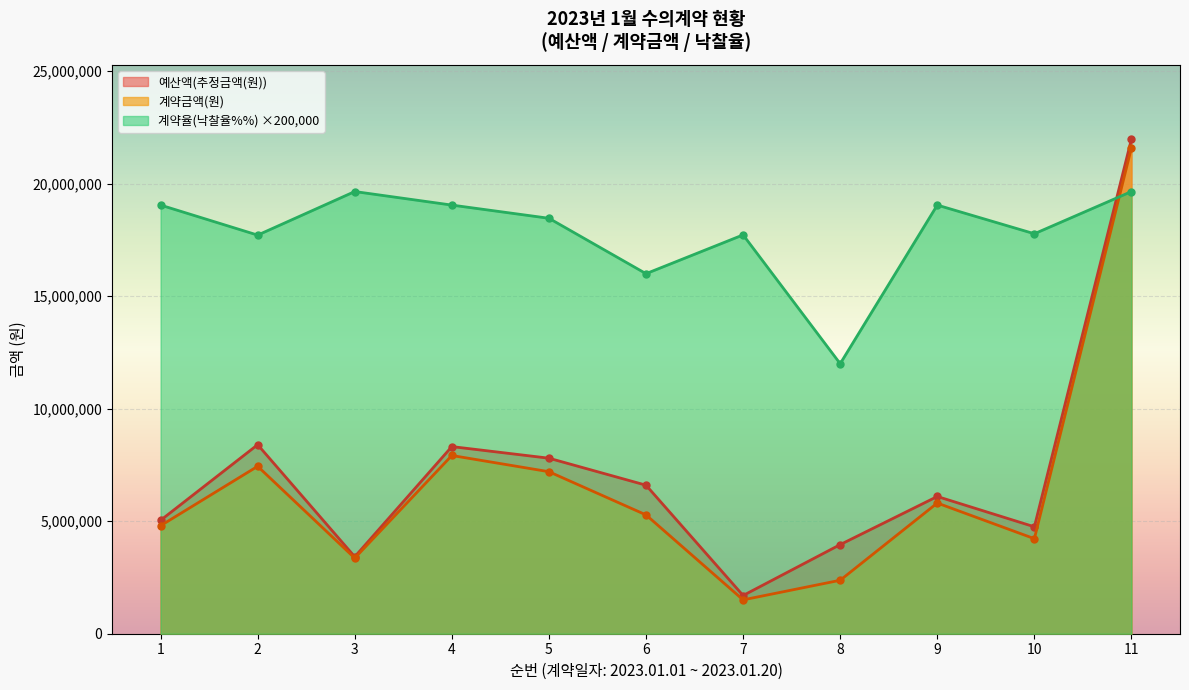

Which series has the widest spread of values?

예산액(추정금액(원))